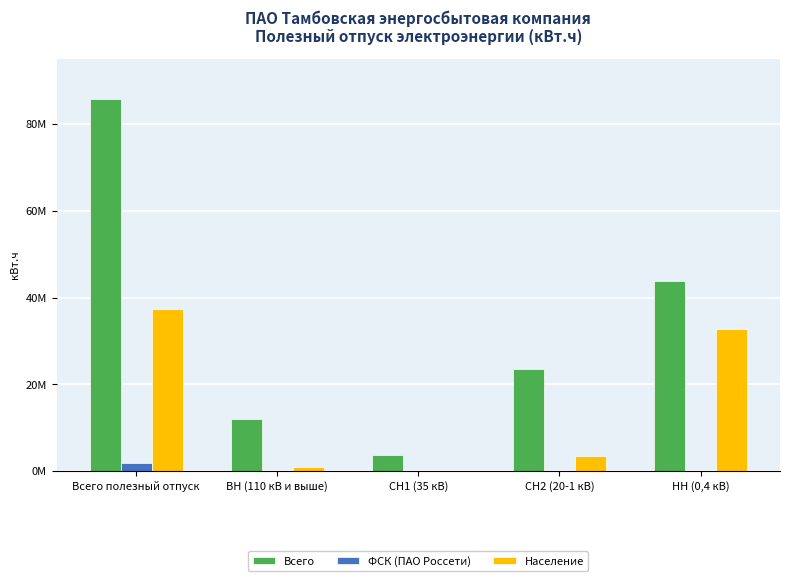

True or false: Всего has a value of 23680465.4 at СН2 (20-1 кВ).

True